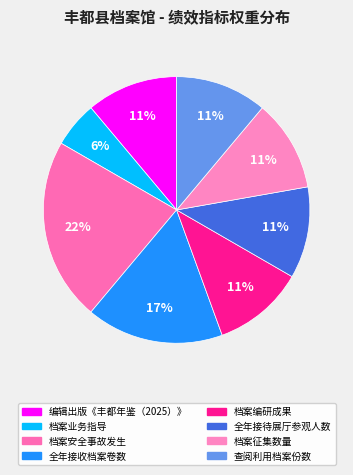

Approximately how many times larger is the value at 档案征集数量 compared to 全年接收档案卷数?

0.7